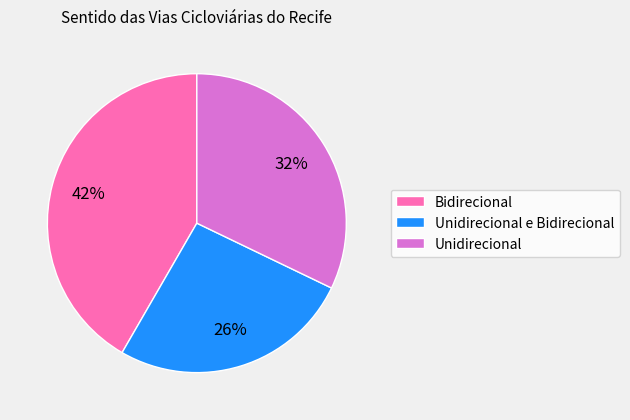

To the nearest percent, what portion does Unidirecional represent?

32%